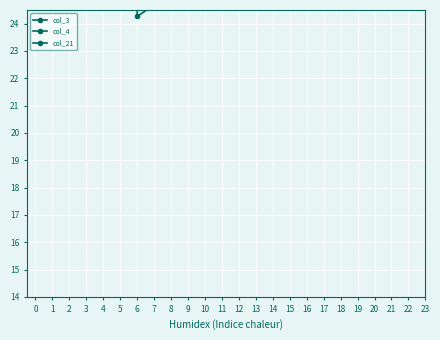

List the series in order of their overall mean, lowest first.

col_4, col_21, col_3